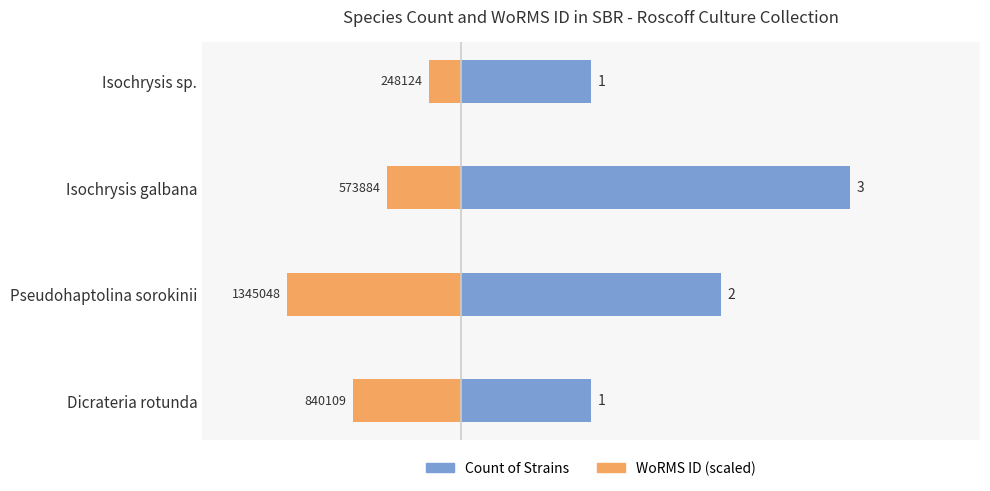

Reading left to right, list all the values displayed in this chart.

Count of Strains: 1.0	2.0	3.0	1.0
WoRMS ID (millions, left): -0.8	-1.3	-0.6	-0.2